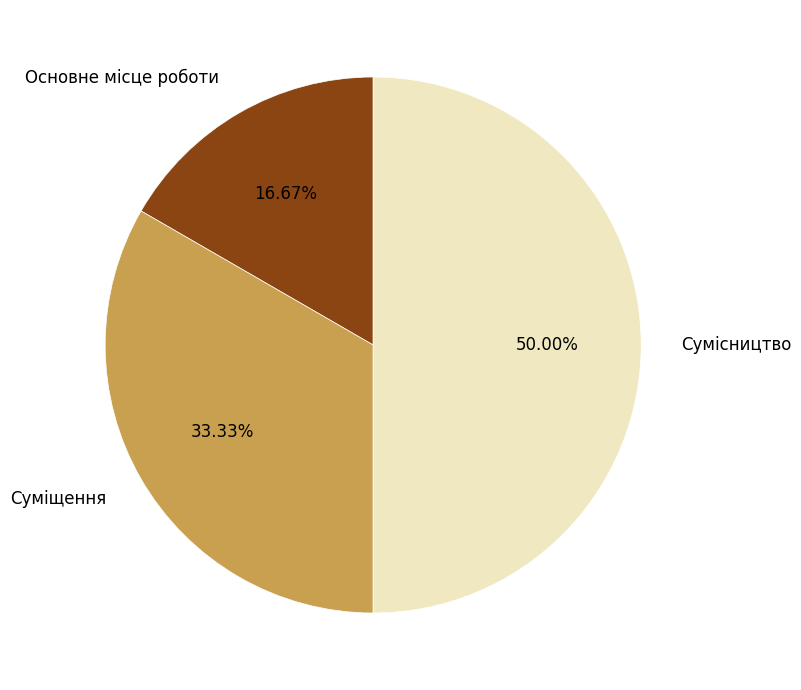

Which has a higher value, Сумісництво or Основне місце роботи?

Сумісництво